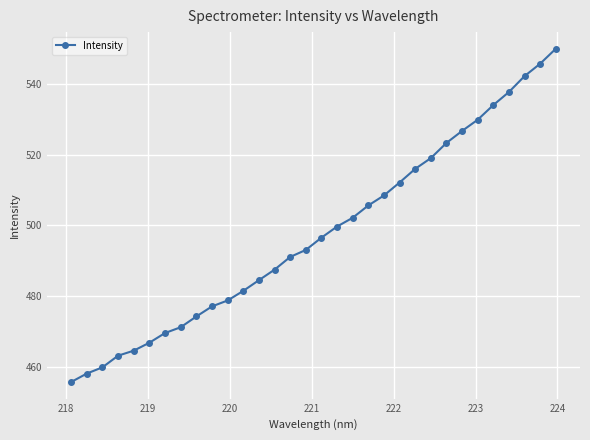

What is the greatest value displayed?

549.9